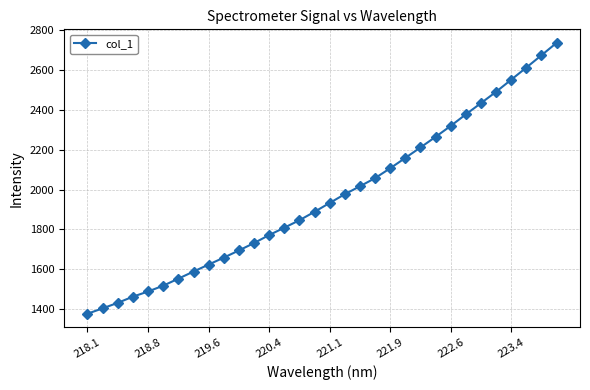

What is the value of the 24th point from the left?

2265.2